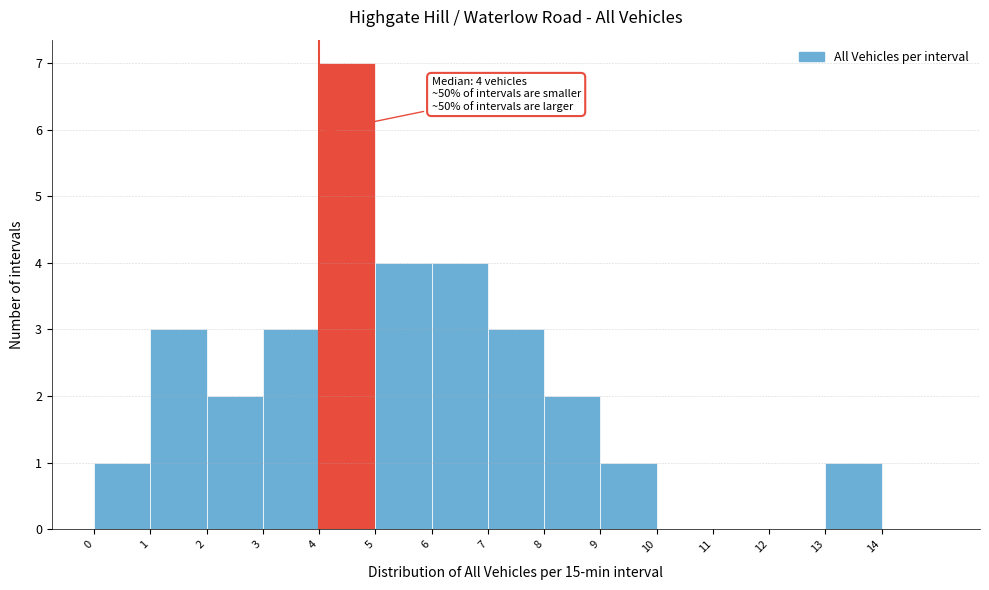

Over which range of the x-axis is the bar tallest?

4 to 5